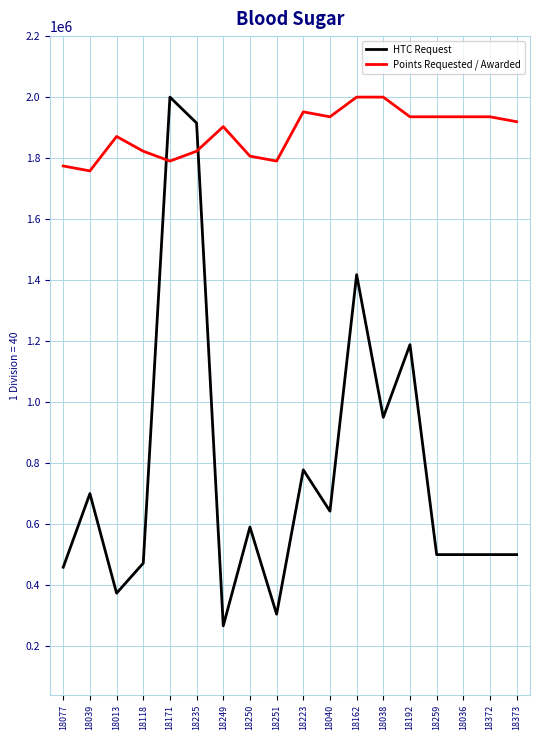

Reading left to right, transcribe all the data shown in this chart.

HTC Request: 18077=458634.6	18039=700000.0	18013=373500.0	18118=471893.3	18171=2000000.0	18235=1915000.0	18249=266484.0	18250=590473.0	18251=304668.0	18223=777900.0	18040=642500.0	18162=1417843.0	18038=950000.0	18192=1188287.0	18259=500000.0	18036=500000.0	18372=500000.0	18373=500000.0
Points Requested / Awarded: 18077=1774193.5	18039=1758064.5	18013=1870967.7	18118=1822580.6	18171=1790322.6	18235=1822580.6	18249=1903225.8	18250=1806451.6	18251=1790322.6	18223=1951612.9	18040=1935483.9	18162=2000000.0	18038=2000000.0	18192=1935483.9	18259=1935483.9	18036=1935483.9	18372=1935483.9	18373=1919354.8